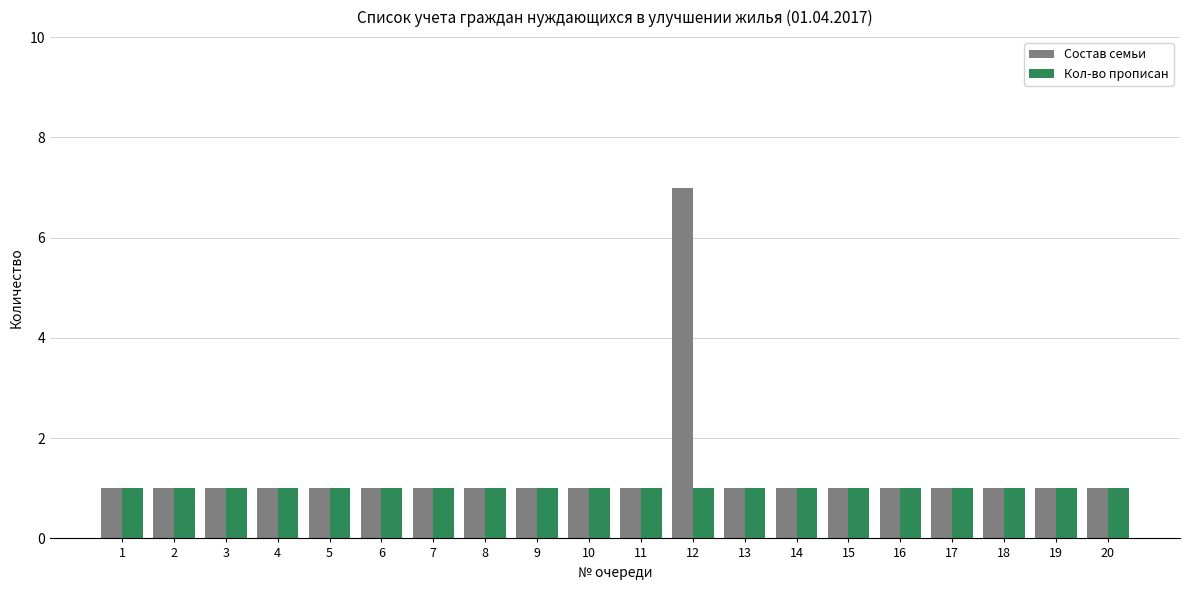

List the series in order of their peak value, highest first.

Состав семьи, Кол-во прописан